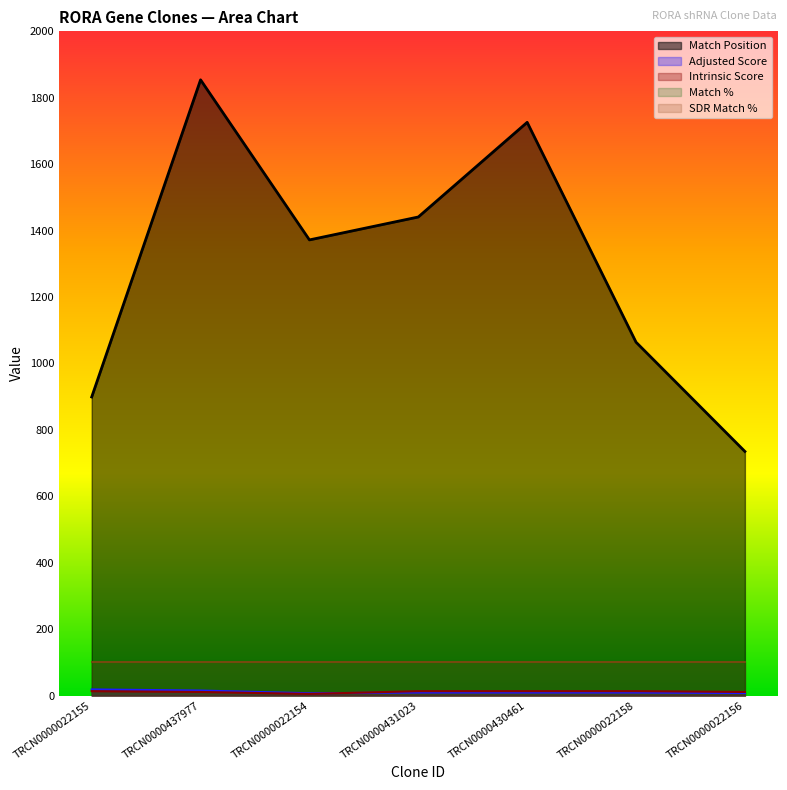

What position from the right is TRCN0000437977?

6